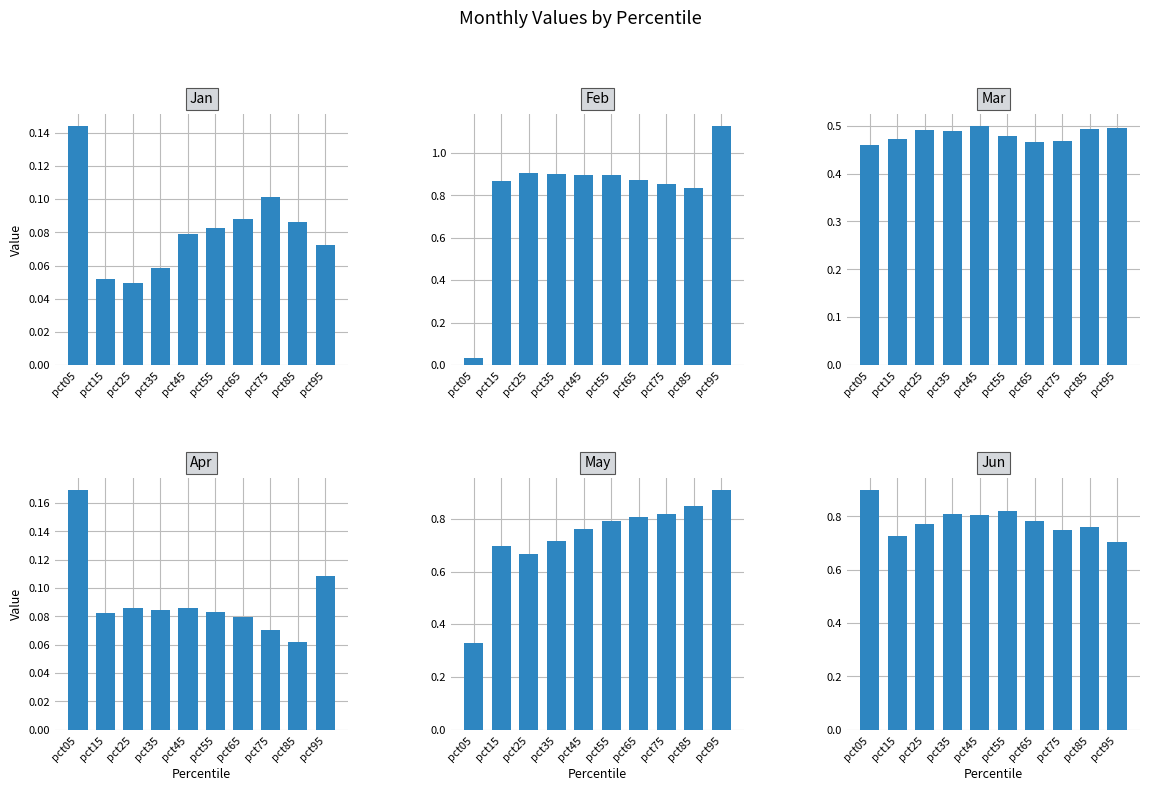

Does the chart contain any negative values?

No